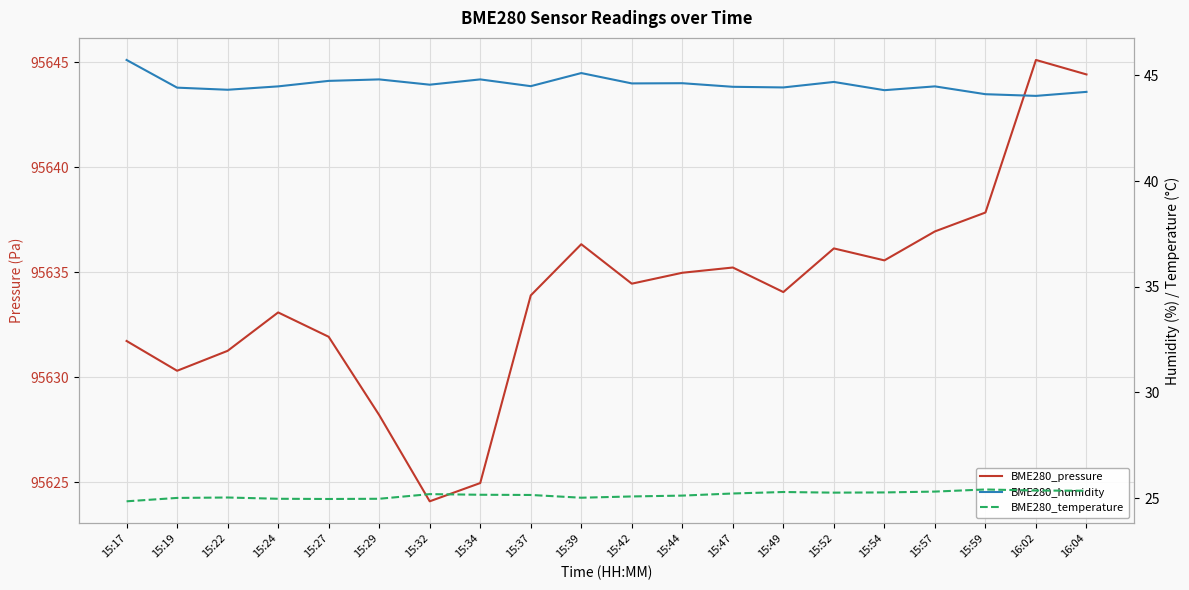

Reading left to right, transcribe all the data shown in this chart.

BME280_pressure: 15:17=95631.7	15:19=95630.3	15:22=95631.2	15:24=95633.1	15:27=95631.9	15:29=95628.2	15:32=95624.1	15:34=95624.9	15:37=95633.9	15:39=95636.3	15:42=95634.4	15:44=95635.0	15:47=95635.2	15:49=95634.1	15:52=95636.1	15:54=95635.6	15:57=95636.9	15:59=95637.8	16:02=95645.1	16:04=95644.4
BME280_humidity: 15:17=45.7	15:19=44.4	15:22=44.3	15:24=44.5	15:27=44.7	15:29=44.8	15:32=44.6	15:34=44.8	15:37=44.5	15:39=45.1	15:42=44.6	15:44=44.6	15:47=44.5	15:49=44.4	15:52=44.7	15:54=44.3	15:57=44.5	15:59=44.1	16:02=44.0	16:04=44.2
BME280_temperature: 15:17=24.9	15:19=25.0	15:22=25.0	15:24=25.0	15:27=25.0	15:29=25.0	15:32=25.2	15:34=25.2	15:37=25.1	15:39=25.0	15:42=25.1	15:44=25.1	15:47=25.2	15:49=25.3	15:52=25.3	15:54=25.3	15:57=25.3	15:59=25.4	16:02=25.4	16:04=25.4